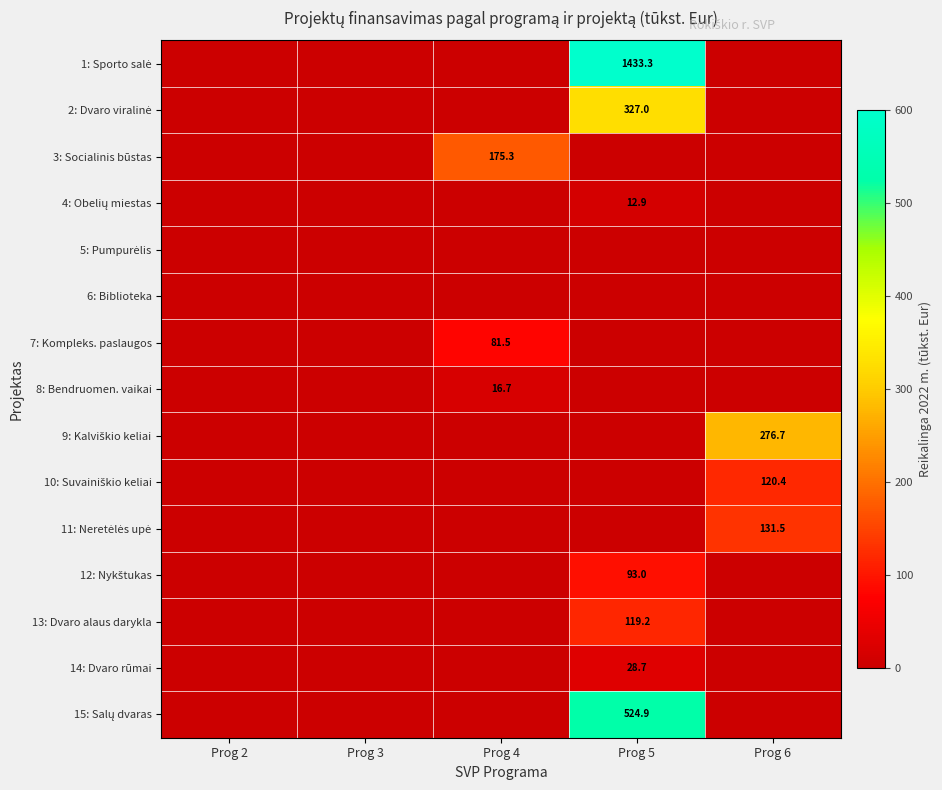

Which series has the largest total across all categories?

1: Sporto salė